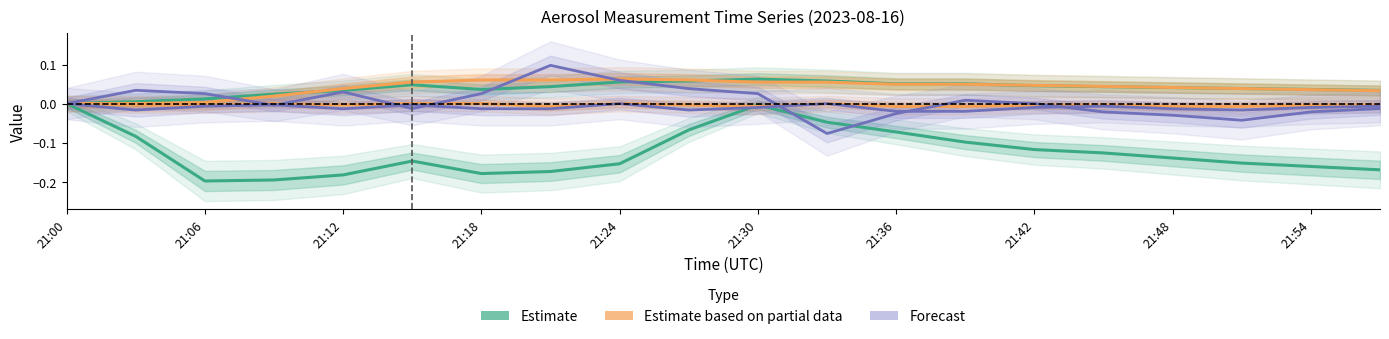

The Estimate series shows -0.1 at 15. True or false?

True